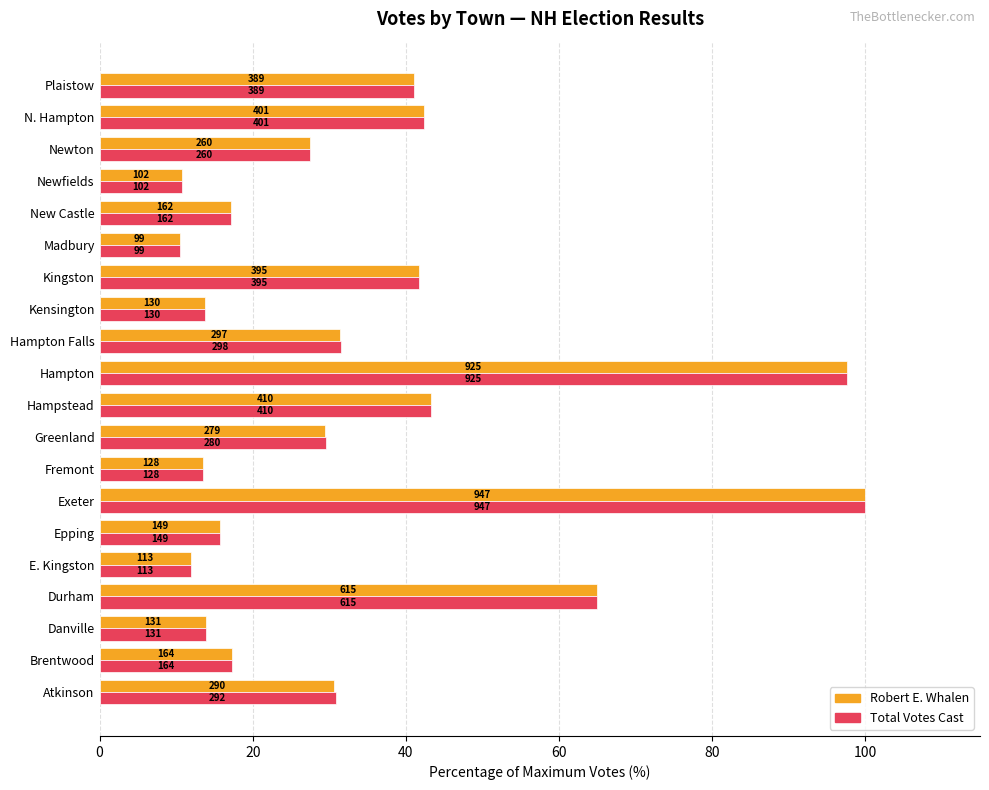

Rank the series by their maximum value, from lowest to highest.

Robert E. Whalen, Total Votes Cast